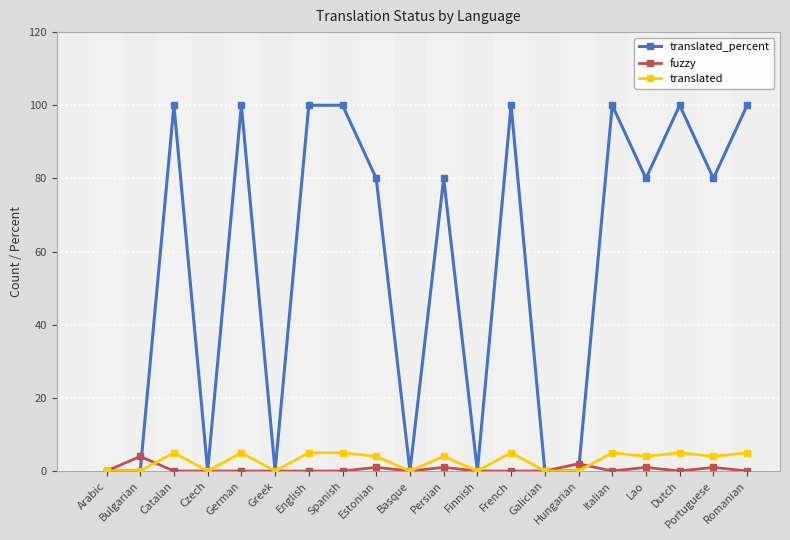

The value of translated_percent at English is 65. True or false?

False